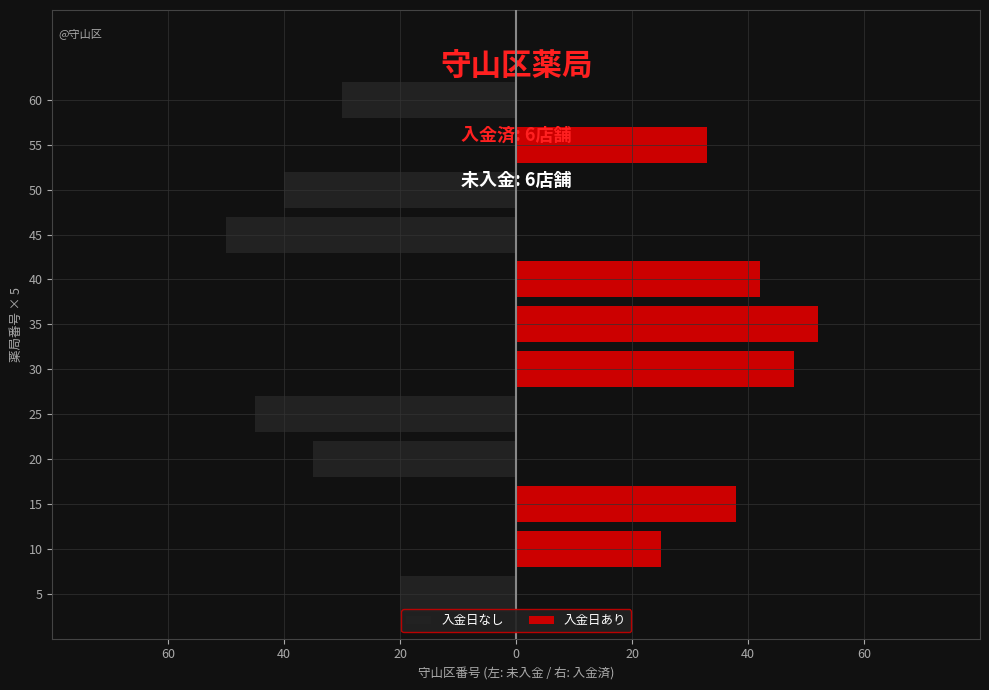

What is the sum of all 入金日なし values?

-220